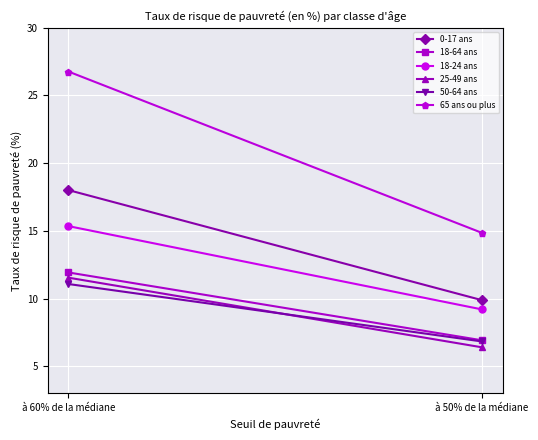

What is the label of the 2nd point from the left?

à 50% de la médiane